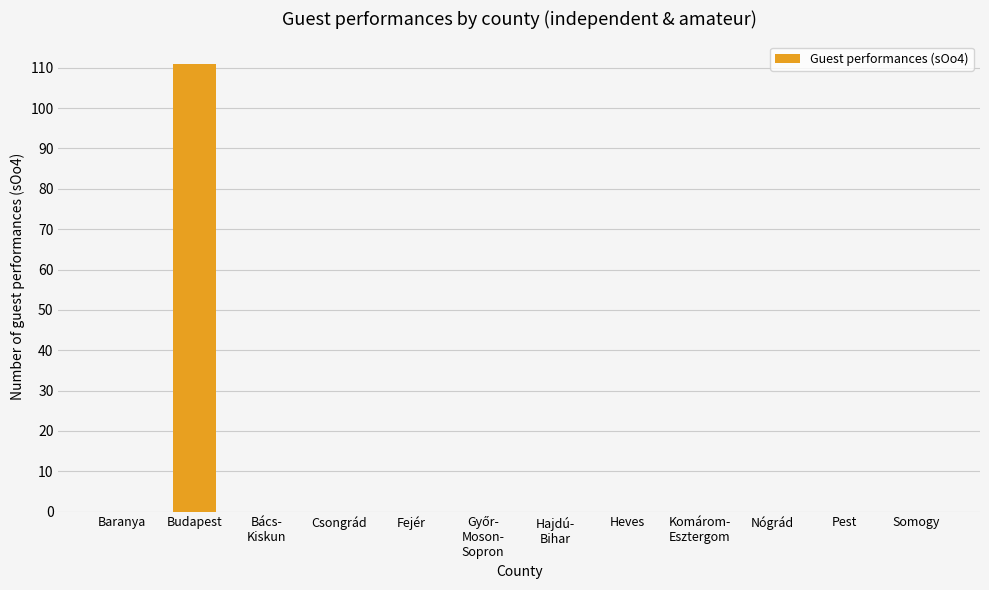

Reading left to right, what are all the values shown in this chart?

0	111	0	0	0	0	0	0	0	0	0	0